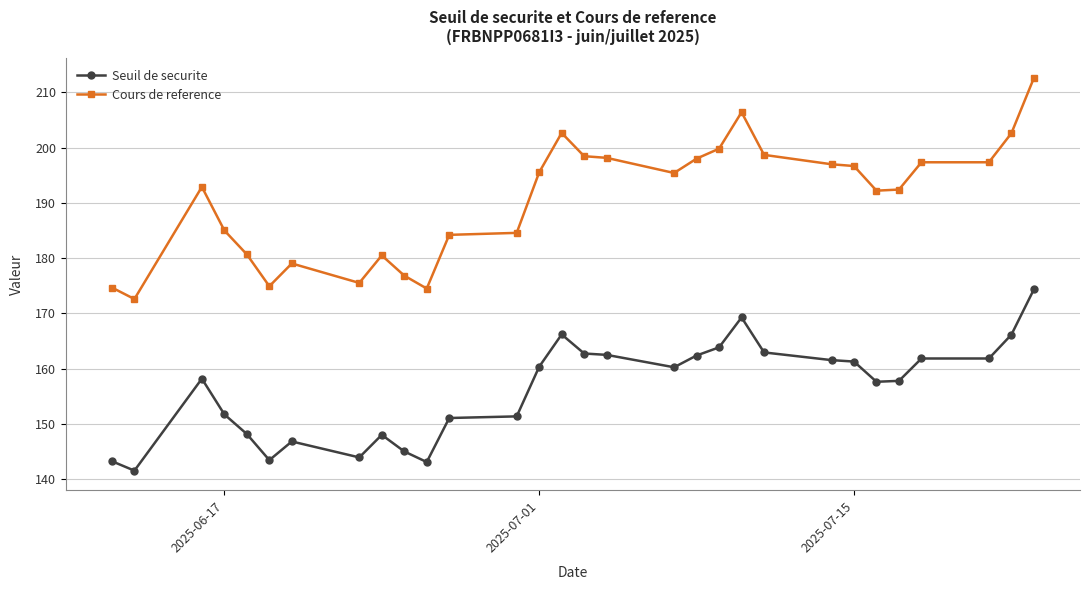

Does the chart have visible grid lines?

Yes